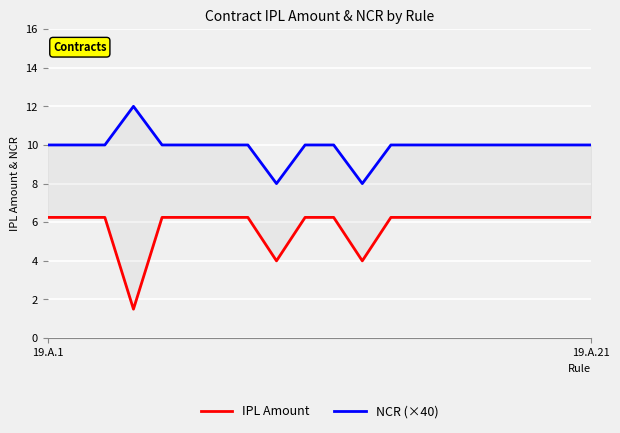

Reading right to left, extract all data points from this chart.

IPL Amount: 6.2	6.2	6.2	6.2	6.2	6.2	6.2	6.2	4.0	6.2	6.2	4.0	6.2	6.2	6.2	6.2	1.5	6.2	6.2	6.2
NCR (×40): 10.0	10.0	10.0	10.0	10.0	10.0	10.0	10.0	8.0	10.0	10.0	8.0	10.0	10.0	10.0	10.0	12.0	10.0	10.0	10.0